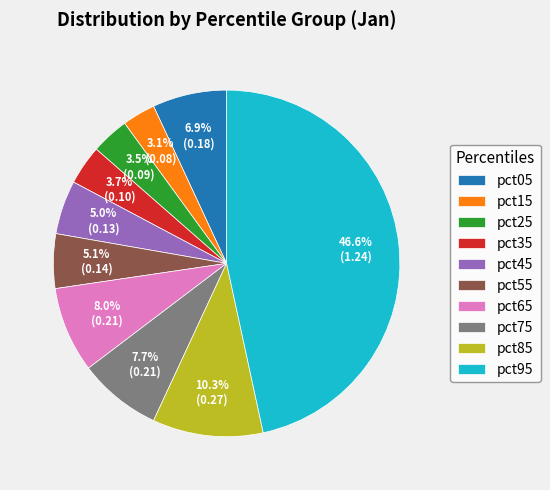

What is the largest slice in the pie chart?

pct95